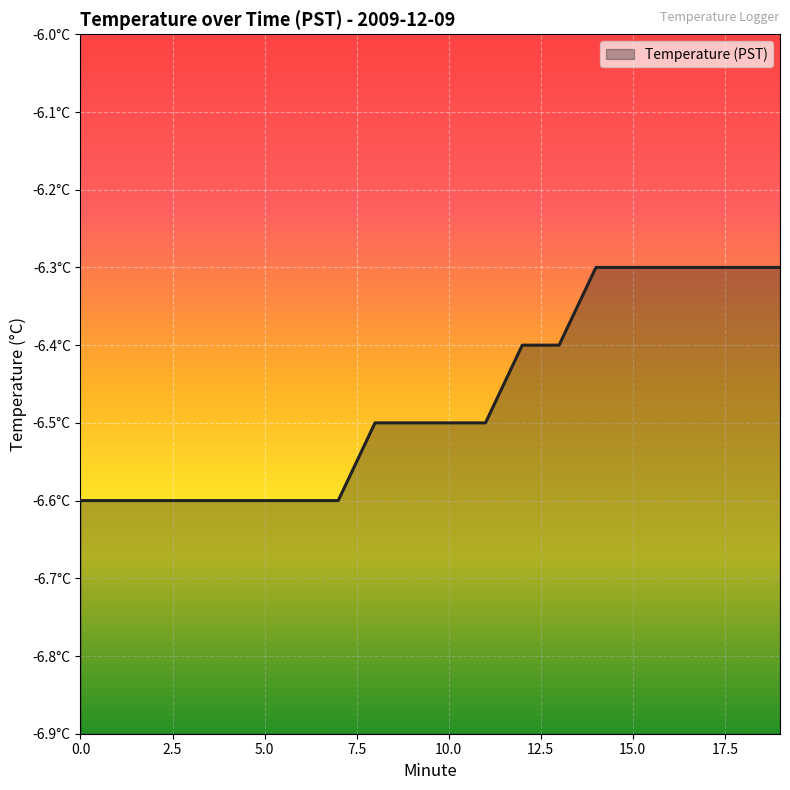

Is it true that the value at 19 is -6.3?

True